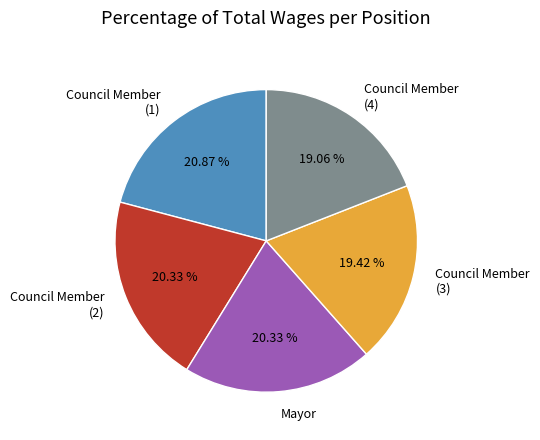

Is Council Member (1) the majority of the pie?

No